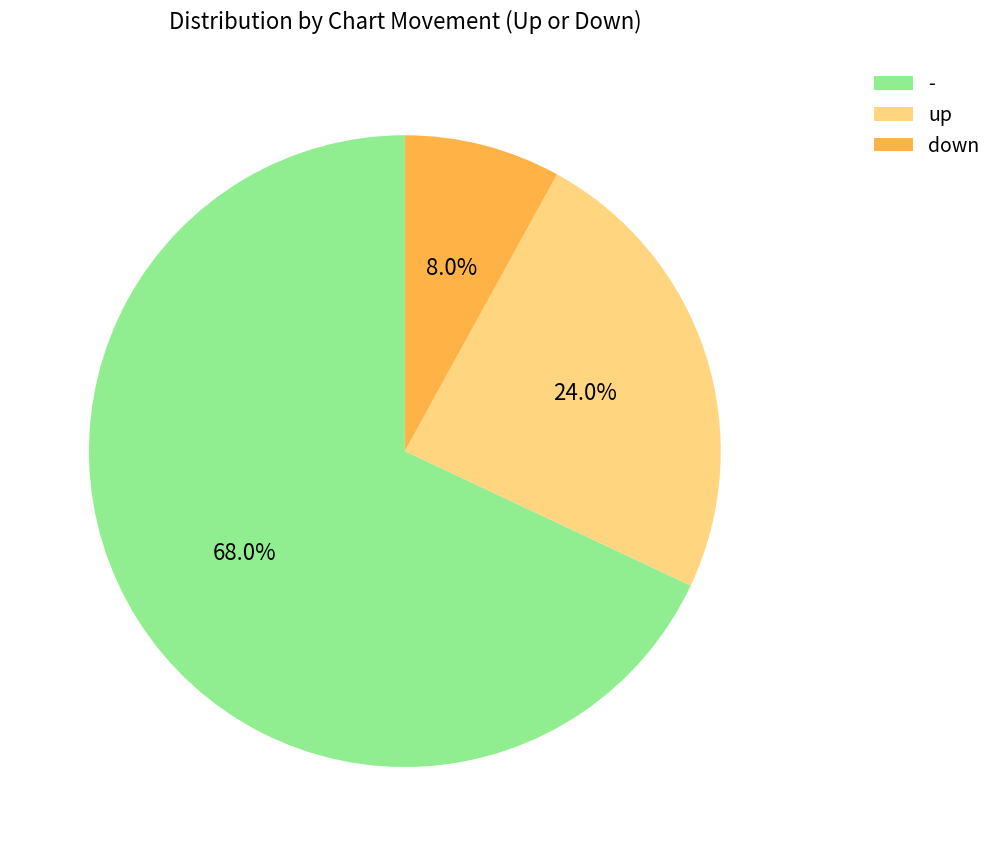

Is it true that - is 68% of the pie?

True